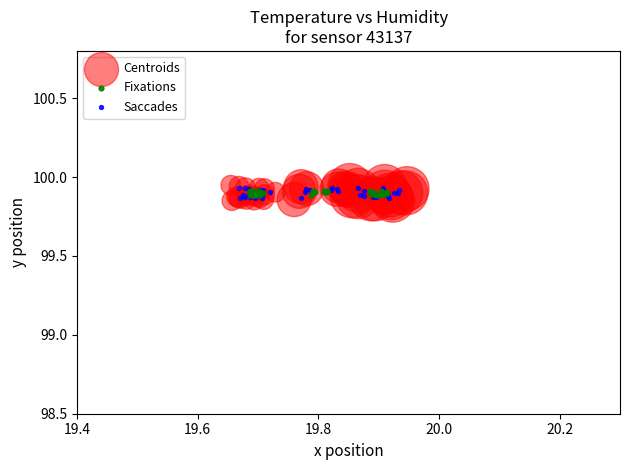

What are all the series names shown in the legend?

Centroids, Fixations, Saccades